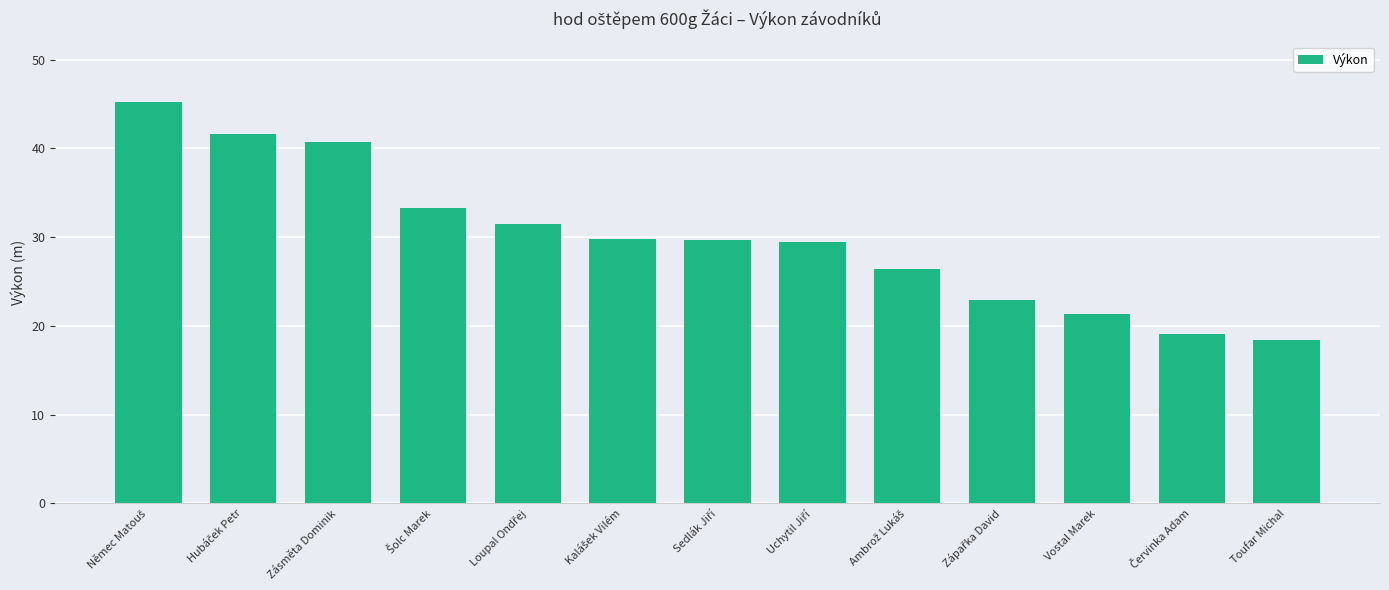

Count the number of values greater than 29.

8